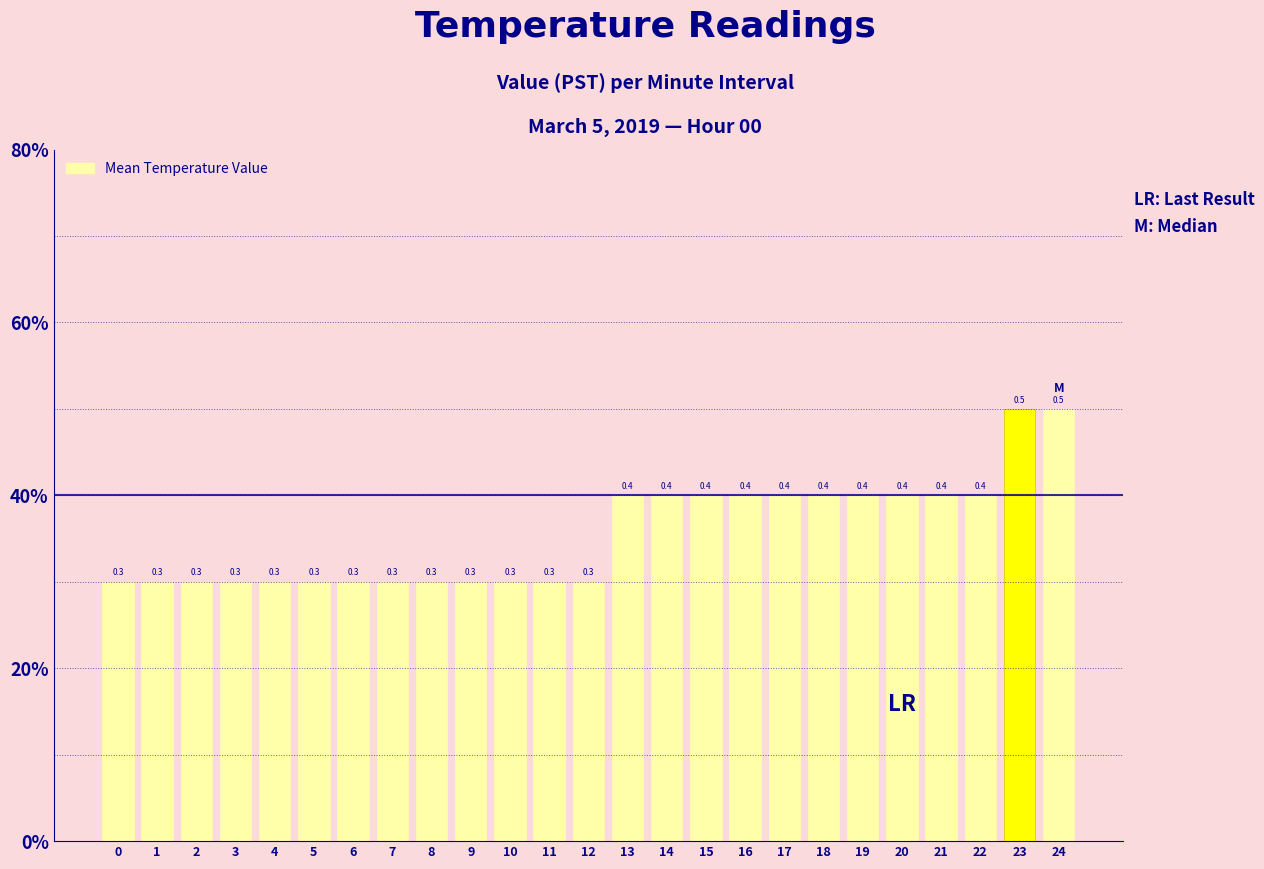

Are the bars grouped side by side (vs. stacked)?

No